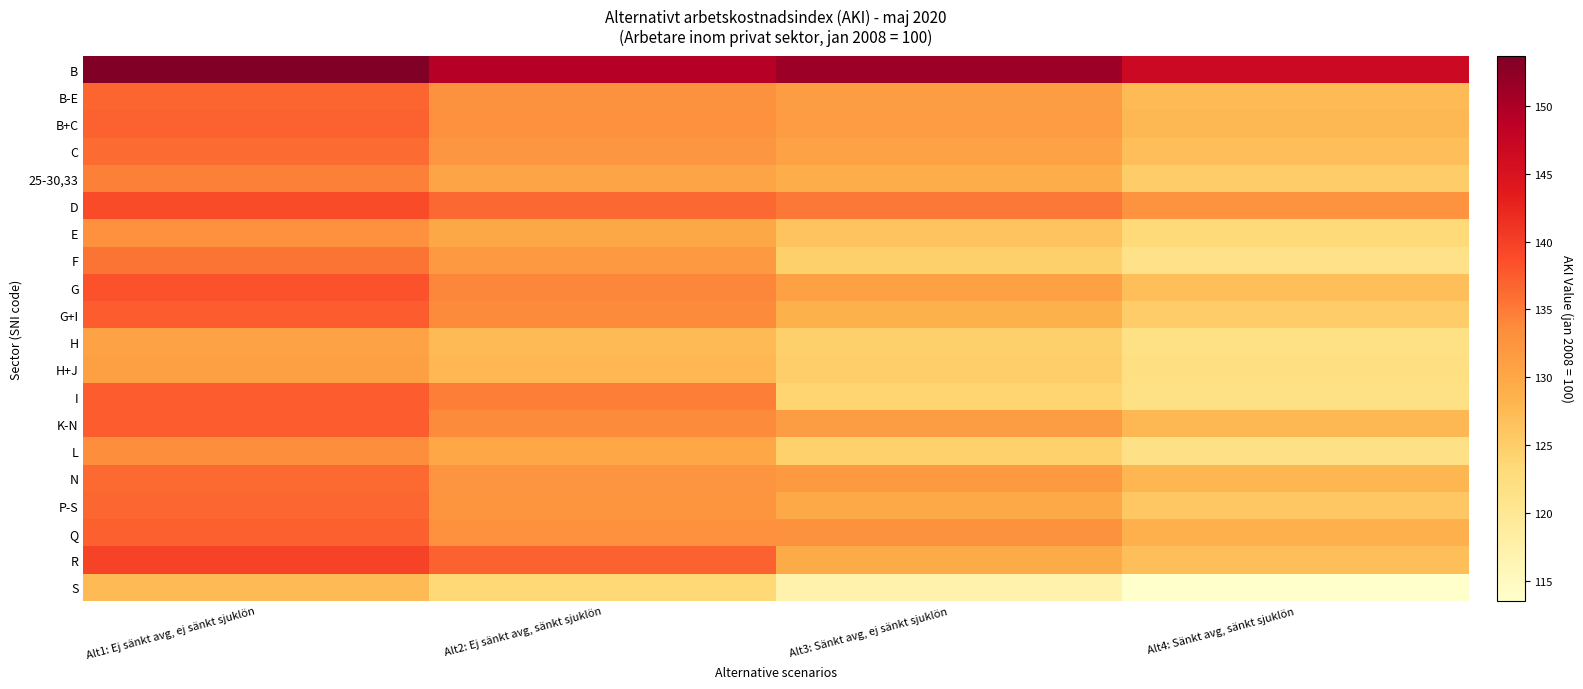

Reading left to right, extract all data points from this chart.

B: Alt1: Ej sänkt avg, ej sänkt sjuklön=153.7	Alt2: Ej sänkt avg, sänkt sjuklön=149.1	Alt3: Sänkt avg, ej sänkt sjuklön=151.2	Alt4: Sänkt avg, sänkt sjuklön=146.7
B-E: Alt1: Ej sänkt avg, ej sänkt sjuklön=136.8	Alt2: Ej sänkt avg, sänkt sjuklön=132.9	Alt3: Sänkt avg, ej sänkt sjuklön=131.3	Alt4: Sänkt avg, sänkt sjuklön=127.6
B+C: Alt1: Ej sänkt avg, ej sänkt sjuklön=137.0	Alt2: Ej sänkt avg, sänkt sjuklön=133.0	Alt3: Sänkt avg, ej sänkt sjuklön=131.5	Alt4: Sänkt avg, sänkt sjuklön=127.7
C: Alt1: Ej sänkt avg, ej sänkt sjuklön=136.2	Alt2: Ej sänkt avg, sänkt sjuklön=132.2	Alt3: Sänkt avg, ej sänkt sjuklön=130.7	Alt4: Sänkt avg, sänkt sjuklön=126.9
25-30,33: Alt1: Ej sänkt avg, ej sänkt sjuklön=134.6	Alt2: Ej sänkt avg, sänkt sjuklön=130.4	Alt3: Sänkt avg, ej sänkt sjuklön=129.2	Alt4: Sänkt avg, sänkt sjuklön=125.2
D: Alt1: Ej sänkt avg, ej sänkt sjuklön=138.9	Alt2: Ej sänkt avg, sänkt sjuklön=136.5	Alt3: Sänkt avg, ej sänkt sjuklön=135.2	Alt4: Sänkt avg, sänkt sjuklön=132.8
E: Alt1: Ej sänkt avg, ej sänkt sjuklön=133.1	Alt2: Ej sänkt avg, sänkt sjuklön=129.9	Alt3: Sänkt avg, ej sänkt sjuklön=126.3	Alt4: Sänkt avg, sänkt sjuklön=123.2
F: Alt1: Ej sänkt avg, ej sänkt sjuklön=135.5	Alt2: Ej sänkt avg, sänkt sjuklön=131.8	Alt3: Sänkt avg, ej sänkt sjuklön=124.8	Alt4: Sänkt avg, sänkt sjuklön=121.4
G: Alt1: Ej sänkt avg, ej sänkt sjuklön=138.3	Alt2: Ej sänkt avg, sänkt sjuklön=134.1	Alt3: Sänkt avg, ej sänkt sjuklön=130.8	Alt4: Sänkt avg, sänkt sjuklön=126.9
G+I: Alt1: Ej sänkt avg, ej sänkt sjuklön=137.5	Alt2: Ej sänkt avg, sänkt sjuklön=133.7	Alt3: Sänkt avg, ej sänkt sjuklön=128.6	Alt4: Sänkt avg, sänkt sjuklön=125.1
H: Alt1: Ej sänkt avg, ej sänkt sjuklön=130.7	Alt2: Ej sänkt avg, sänkt sjuklön=127.6	Alt3: Sänkt avg, ej sänkt sjuklön=124.7	Alt4: Sänkt avg, sänkt sjuklön=121.7
H+J: Alt1: Ej sänkt avg, ej sänkt sjuklön=131.0	Alt2: Ej sänkt avg, sänkt sjuklön=127.9	Alt3: Sänkt avg, ej sänkt sjuklön=124.9	Alt4: Sänkt avg, sänkt sjuklön=122.0
I: Alt1: Ej sänkt avg, ej sänkt sjuklön=137.4	Alt2: Ej sänkt avg, sänkt sjuklön=134.8	Alt3: Sänkt avg, ej sänkt sjuklön=124.1	Alt4: Sänkt avg, sänkt sjuklön=121.7
K-N: Alt1: Ej sänkt avg, ej sänkt sjuklön=137.5	Alt2: Ej sänkt avg, sänkt sjuklön=133.6	Alt3: Sänkt avg, ej sänkt sjuklön=131.4	Alt4: Sänkt avg, sänkt sjuklön=127.7
L: Alt1: Ej sänkt avg, ej sänkt sjuklön=133.3	Alt2: Ej sänkt avg, sänkt sjuklön=130.1	Alt3: Sänkt avg, ej sänkt sjuklön=124.6	Alt4: Sänkt avg, sänkt sjuklön=121.6
N: Alt1: Ej sänkt avg, ej sänkt sjuklön=136.4	Alt2: Ej sänkt avg, sänkt sjuklön=132.6	Alt3: Sänkt avg, ej sänkt sjuklön=131.8	Alt4: Sänkt avg, sänkt sjuklön=128.1
P-S: Alt1: Ej sänkt avg, ej sänkt sjuklön=136.6	Alt2: Ej sänkt avg, sänkt sjuklön=132.4	Alt3: Sänkt avg, ej sänkt sjuklön=129.8	Alt4: Sänkt avg, sänkt sjuklön=125.8
Q: Alt1: Ej sänkt avg, ej sänkt sjuklön=137.2	Alt2: Ej sänkt avg, sänkt sjuklön=133.0	Alt3: Sänkt avg, ej sänkt sjuklön=132.9	Alt4: Sänkt avg, sänkt sjuklön=128.8
R: Alt1: Ej sänkt avg, ej sänkt sjuklön=139.7	Alt2: Ej sänkt avg, sänkt sjuklön=136.9	Alt3: Sänkt avg, ej sänkt sjuklön=129.6	Alt4: Sänkt avg, sänkt sjuklön=127.0
S: Alt1: Ej sänkt avg, ej sänkt sjuklön=127.5	Alt2: Ej sänkt avg, sänkt sjuklön=123.5	Alt3: Sänkt avg, ej sänkt sjuklön=117.2	Alt4: Sänkt avg, sänkt sjuklön=113.5